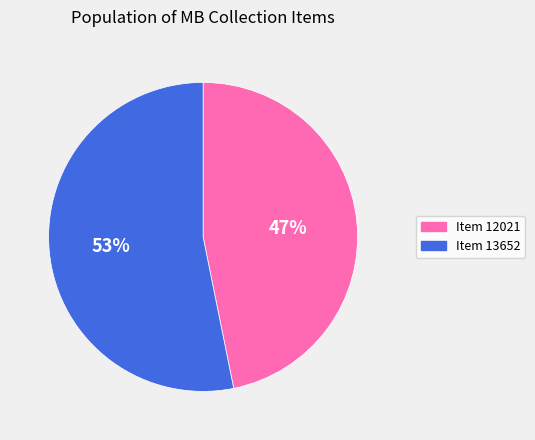

Is there any slice that represents more than half of the pie?

Yes